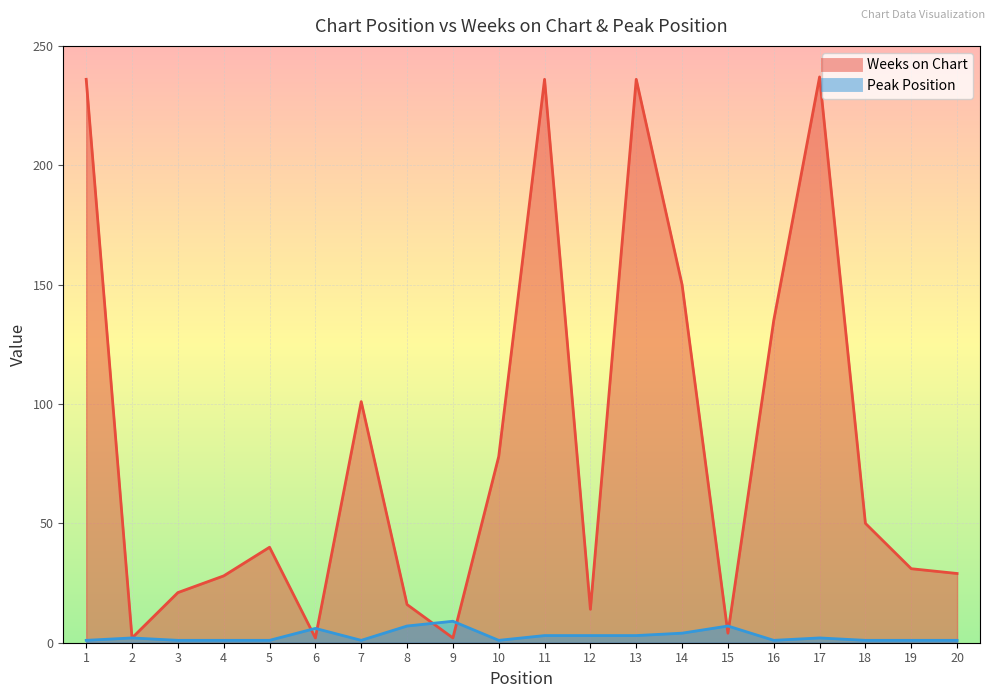

What is the average value of the Weeks on Chart series?

82